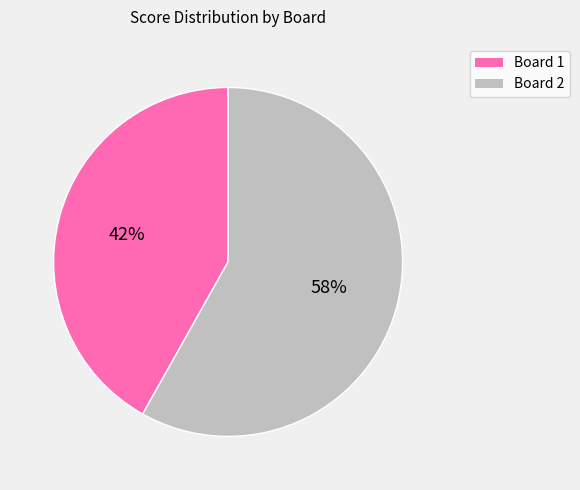

Which slice is the smallest?

Board 1